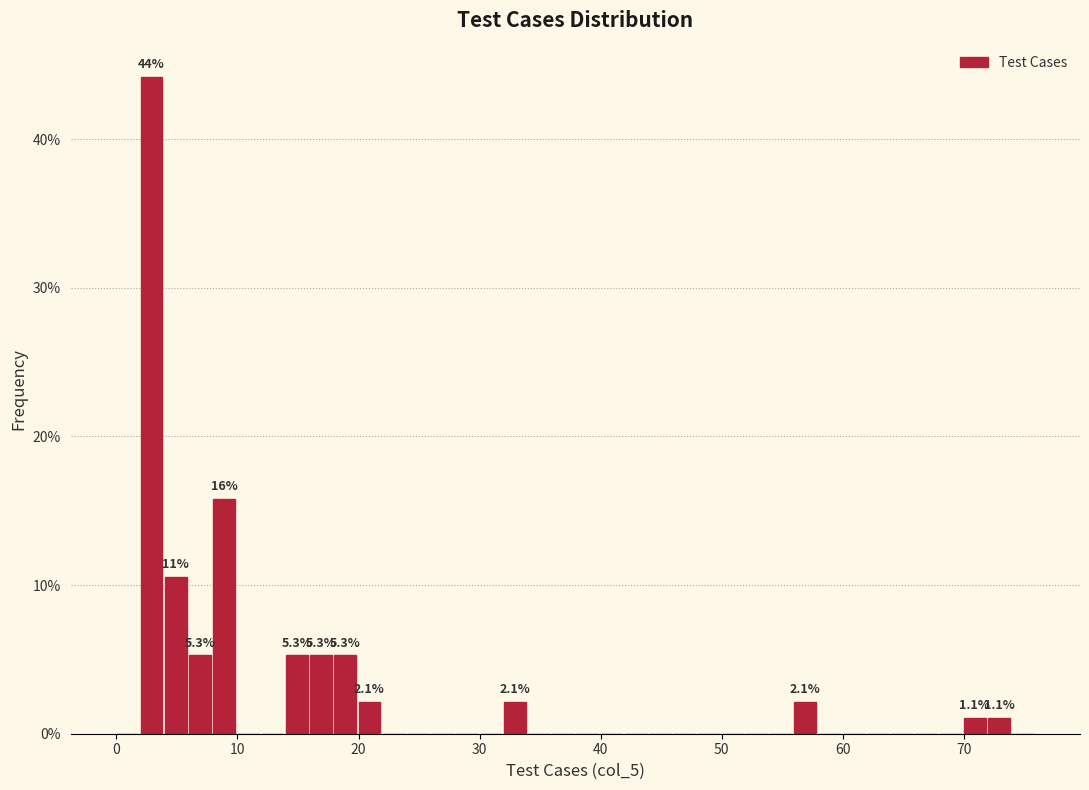

Read against the x-axis, roughly where is the centre of the tallest bar?

3